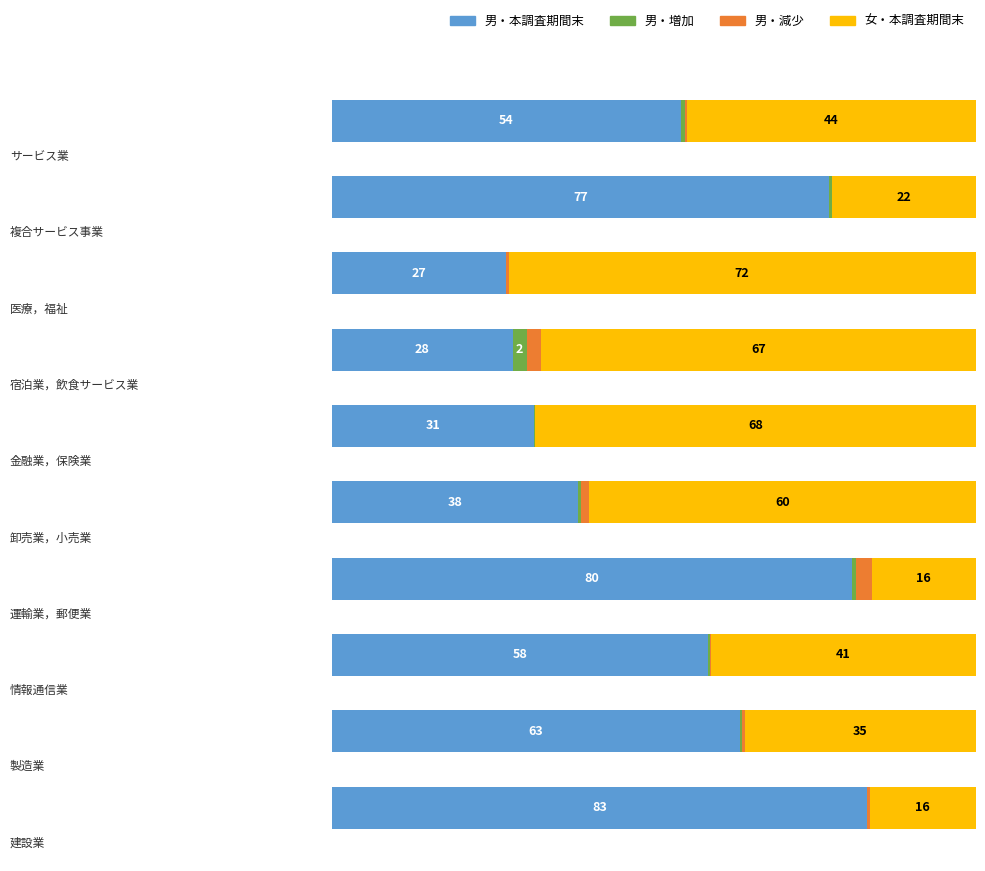

Is it true that 女・本調査期間末常用労働者数 equals 86.3 at 4?

False